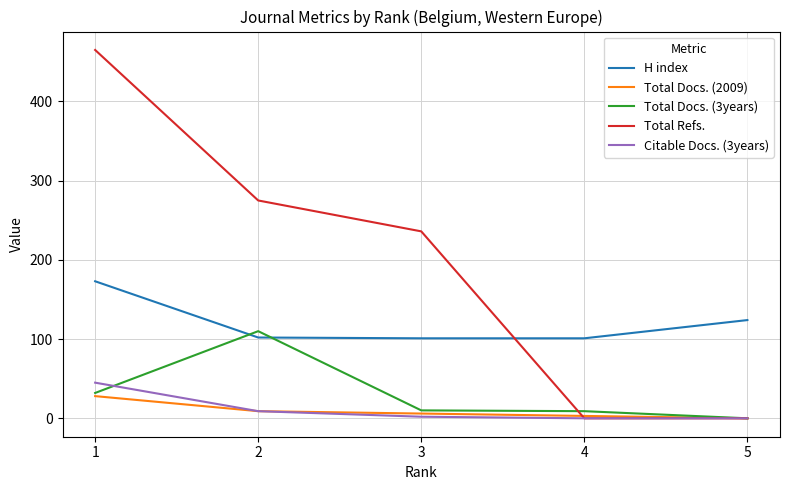

What is the highest value of the Total Refs. series?

465